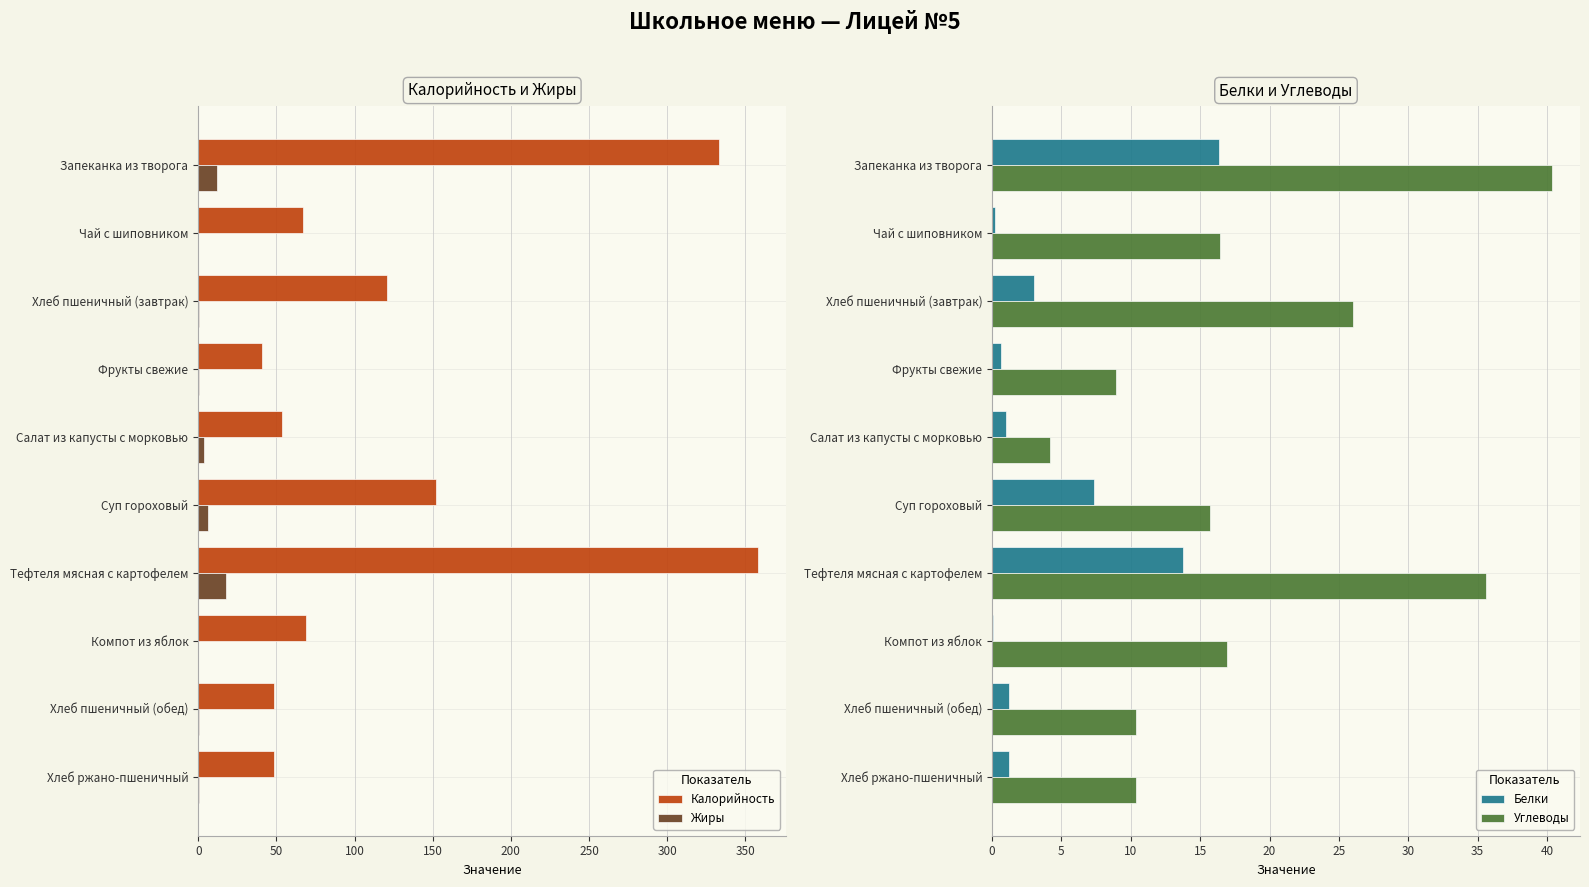

Is the value of Углеводы at Хлеб пшеничный (обед) greater than the value of Белки at Чай с шиповником?

Yes